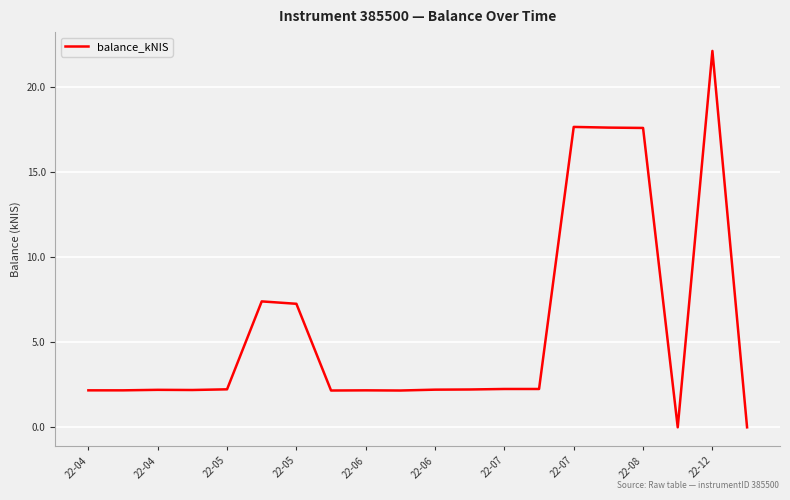

How many categories are shown in the chart?

20